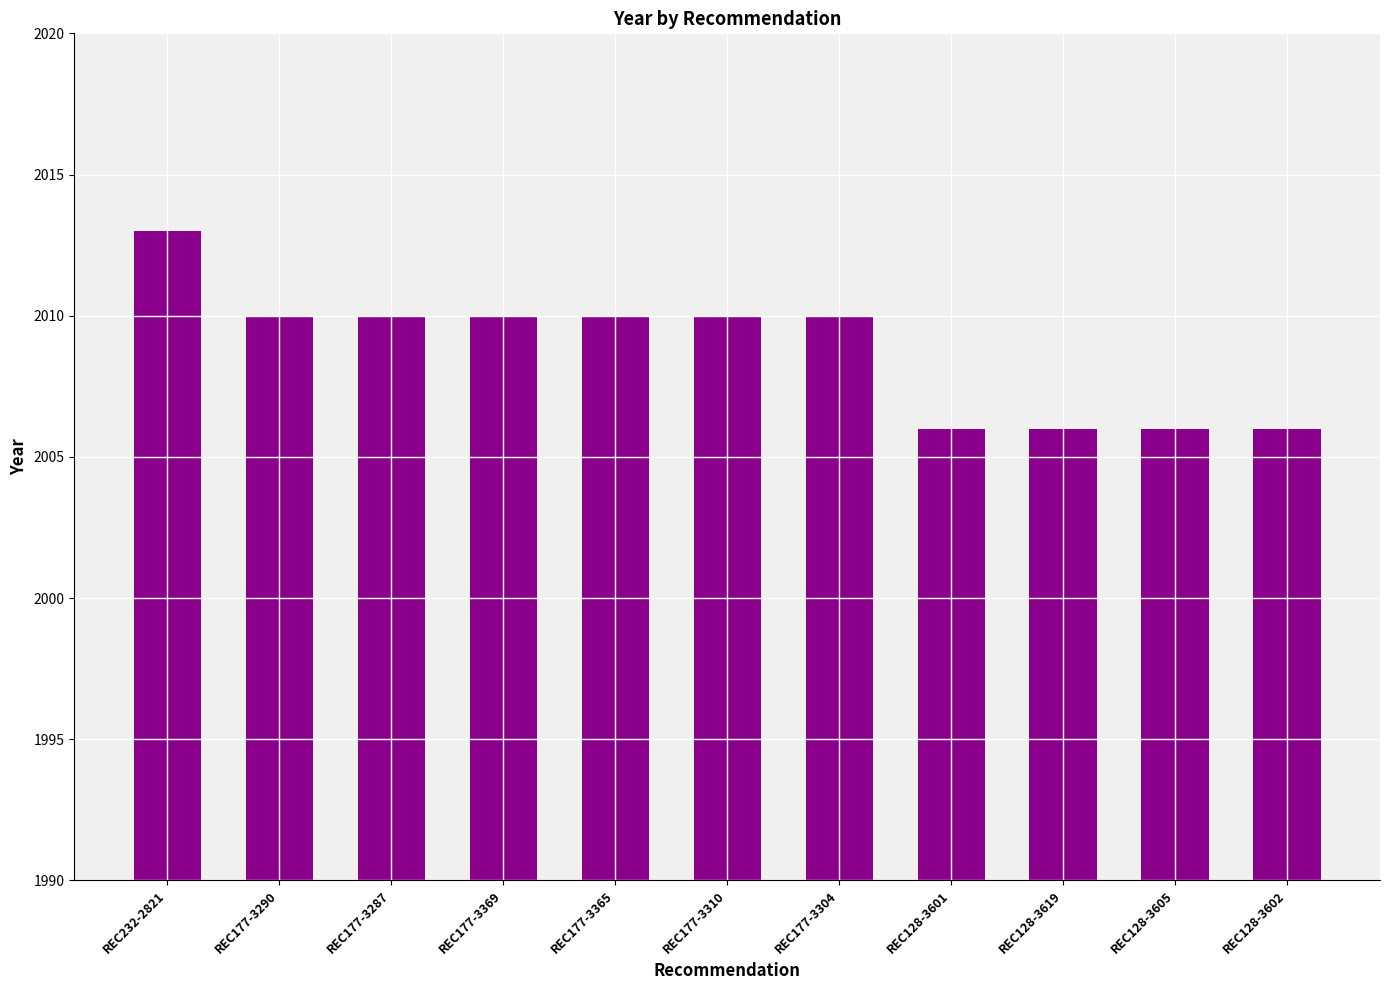

The chart shows a value of 2010 at REC177-3304. True or false?

True